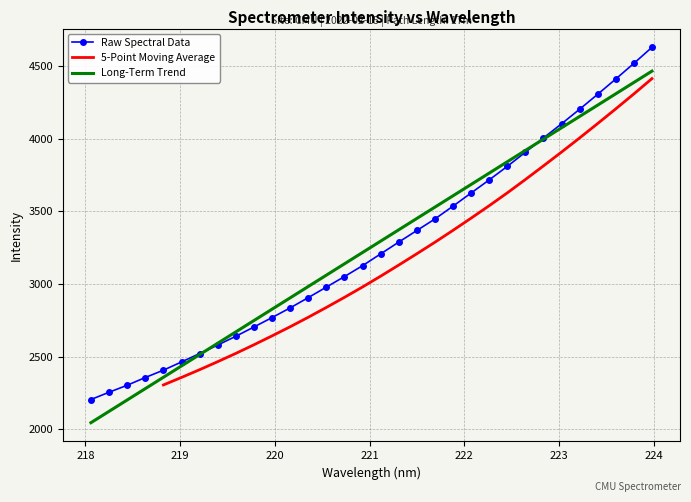

What is the difference between the values at 220.3533 and 223.0264?

1197.5